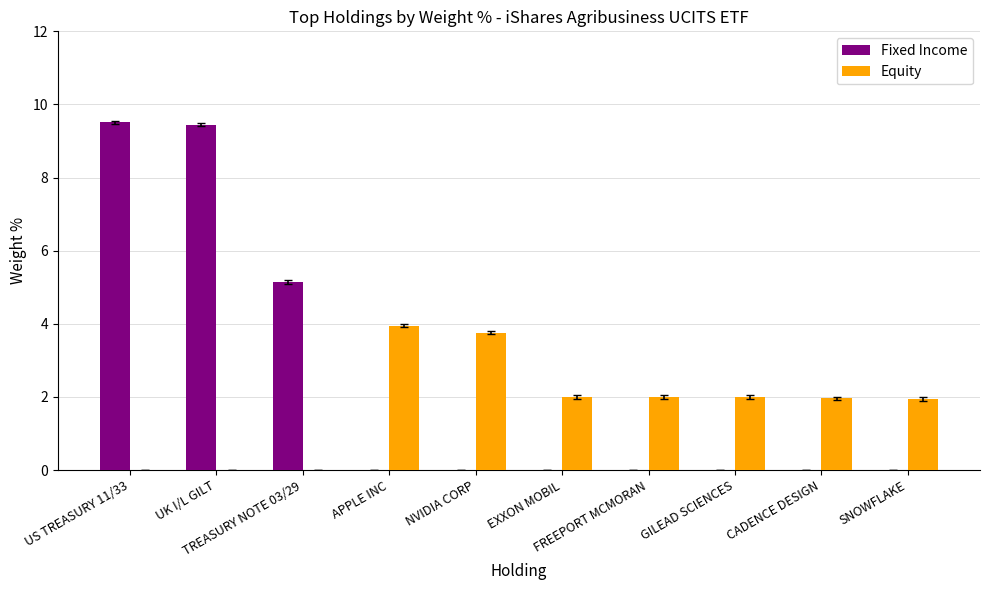

How many data points does each series have?

10